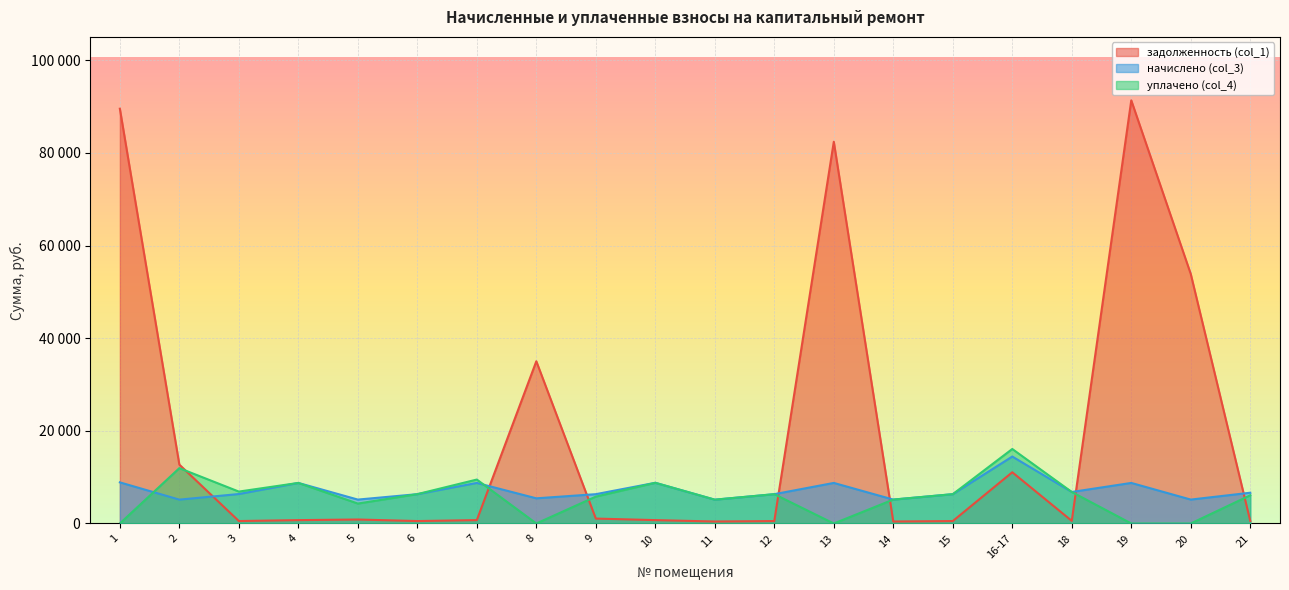

Rank the categories by задолженность (col_1) value from highest to lowest.

19, 1, 13, 20, 8, 2, 16-17, 9, 5, 10, 4, 7, 18, 21, 3, 6, 12, 15, 14, 11